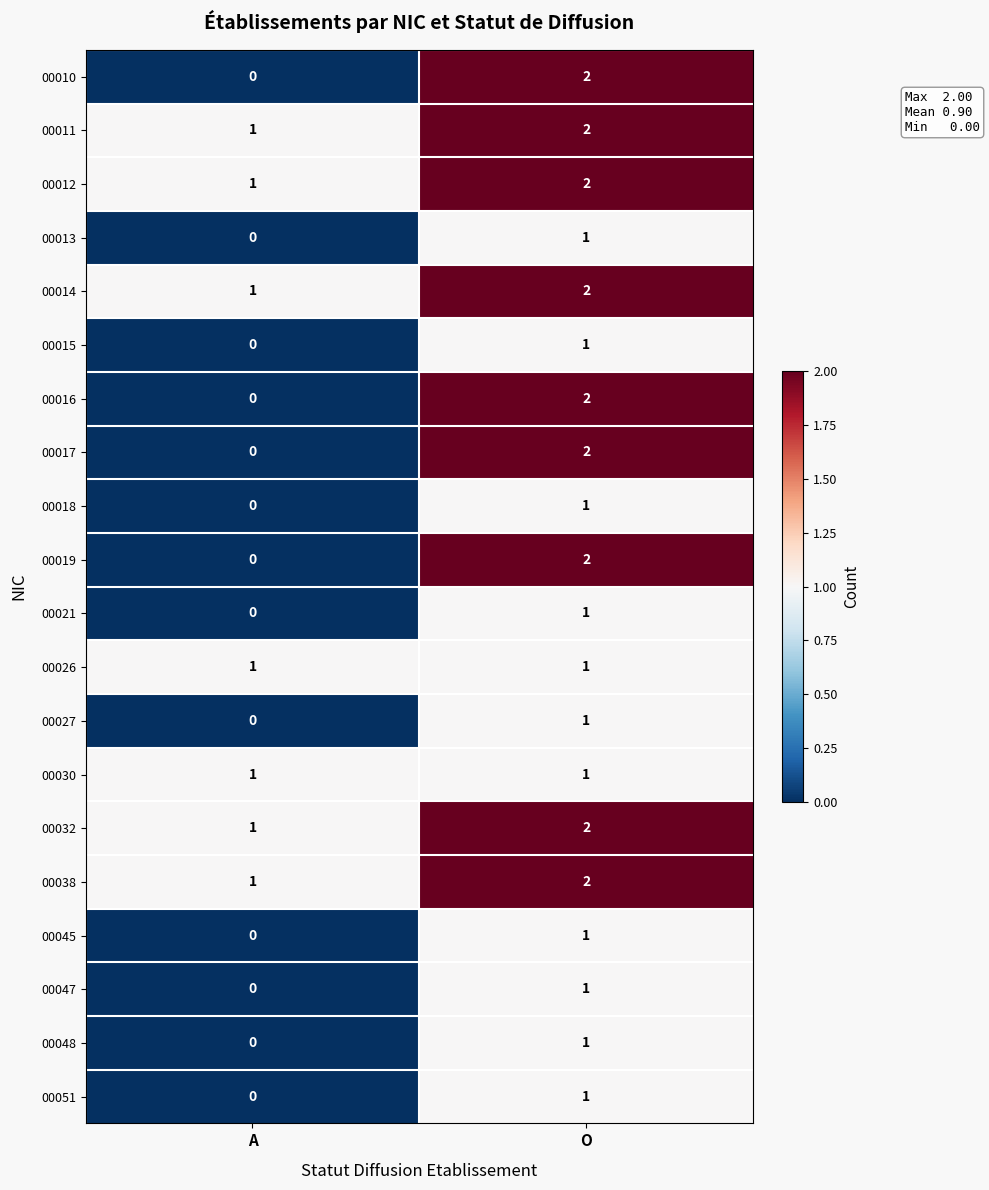

Where is 00012 nearest to the value 1?

A